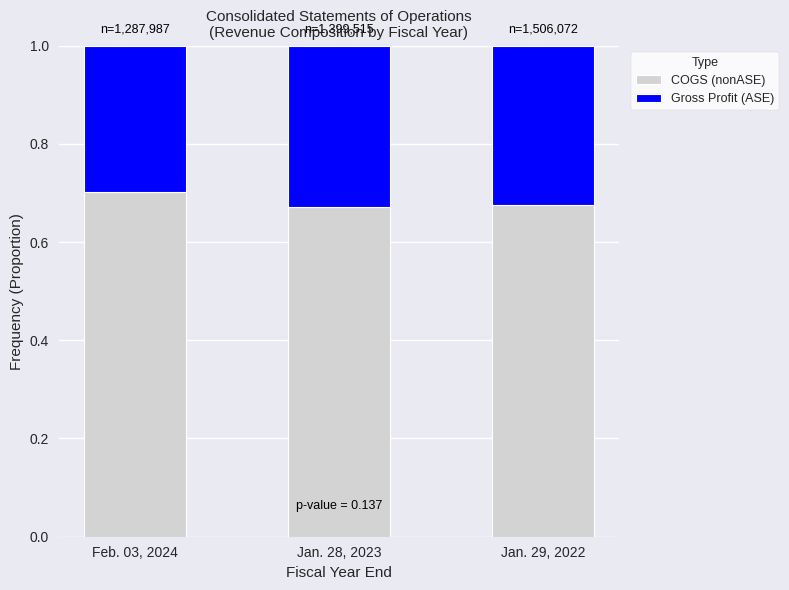

List the labels in order of COGS (nonASE) value, largest first.

Feb. 03, 2024, Jan. 29, 2022, Jan. 28, 2023